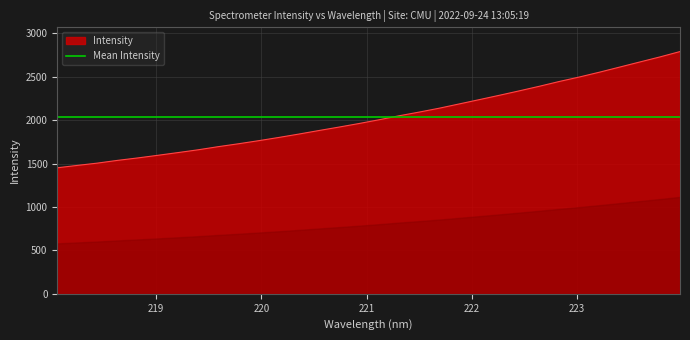

What is the maximum value for Intensity?

2791.8